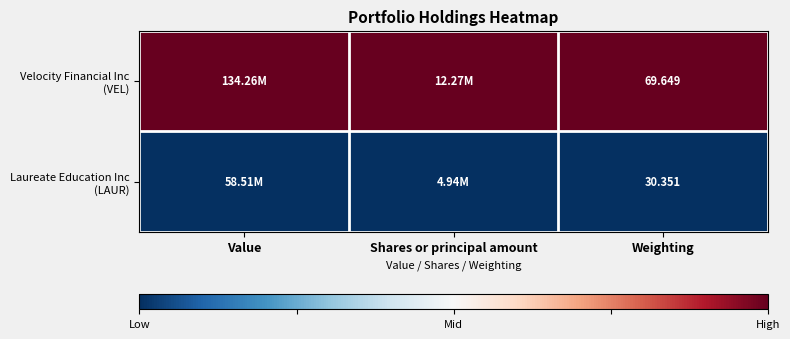

List the labels in order of Velocity Financial Inc (VEL) value, largest first.

Value, Shares or principal amount, Weighting